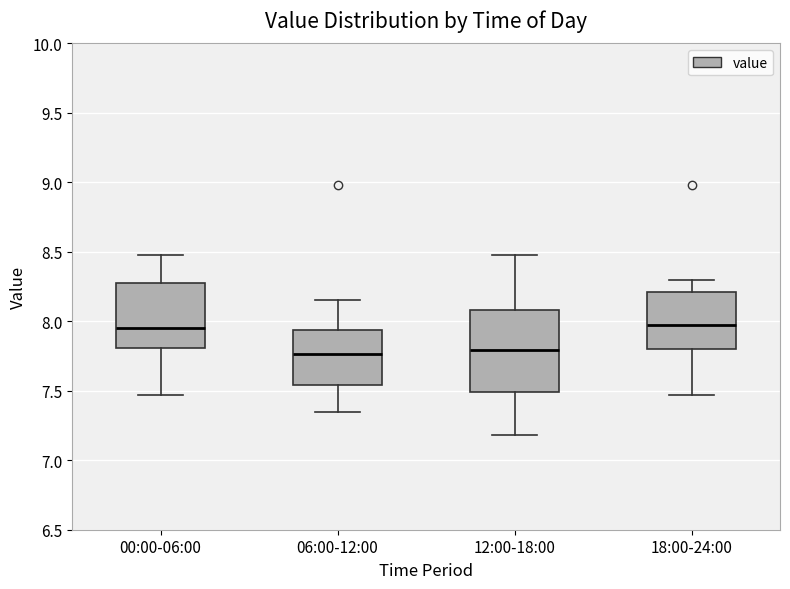

Reading left to right, read every box against the y-axis: the position of its median line, the range the box covers, and the ends of its whiskers. The values are not printed on the chart, so give them approximately, as read against the axis.

00:00-06:00: median 7.95, box 7.80 to 8.30, whiskers 7.45 to 8.50
06:00-12:00: median 7.75, box 7.55 to 7.95, whiskers 7.35 to 8.15
12:00-18:00: median 7.80, box 7.50 to 8.10, whiskers 7.20 to 8.50
18:00-24:00: median 7.95, box 7.80 to 8.20, whiskers 7.45 to 8.30